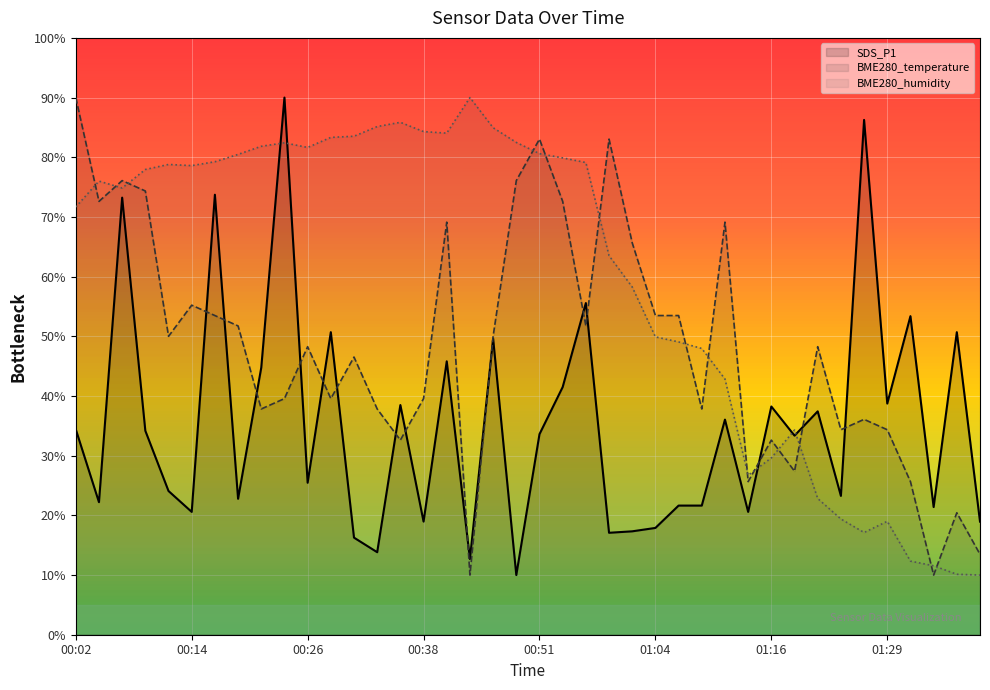

List the series in order of their peak value, highest first.

SDS_P1, BME280_temperature, BME280_humidity